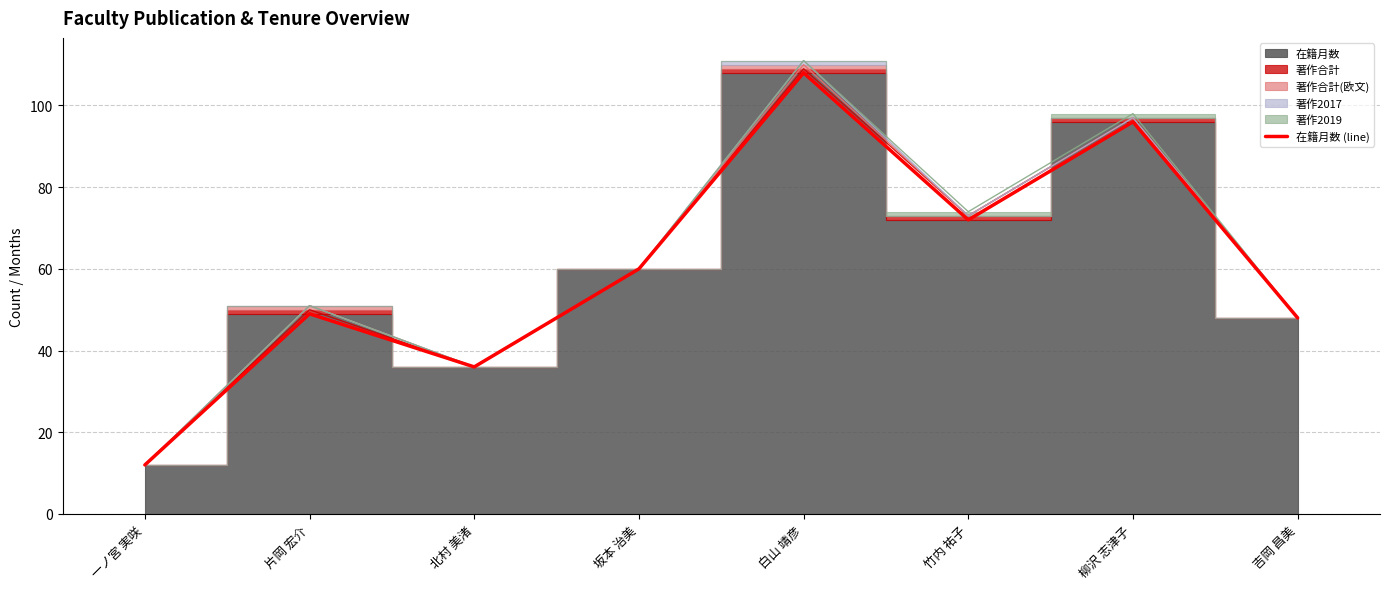

Does the chart display data point markers on the line(s)?

No